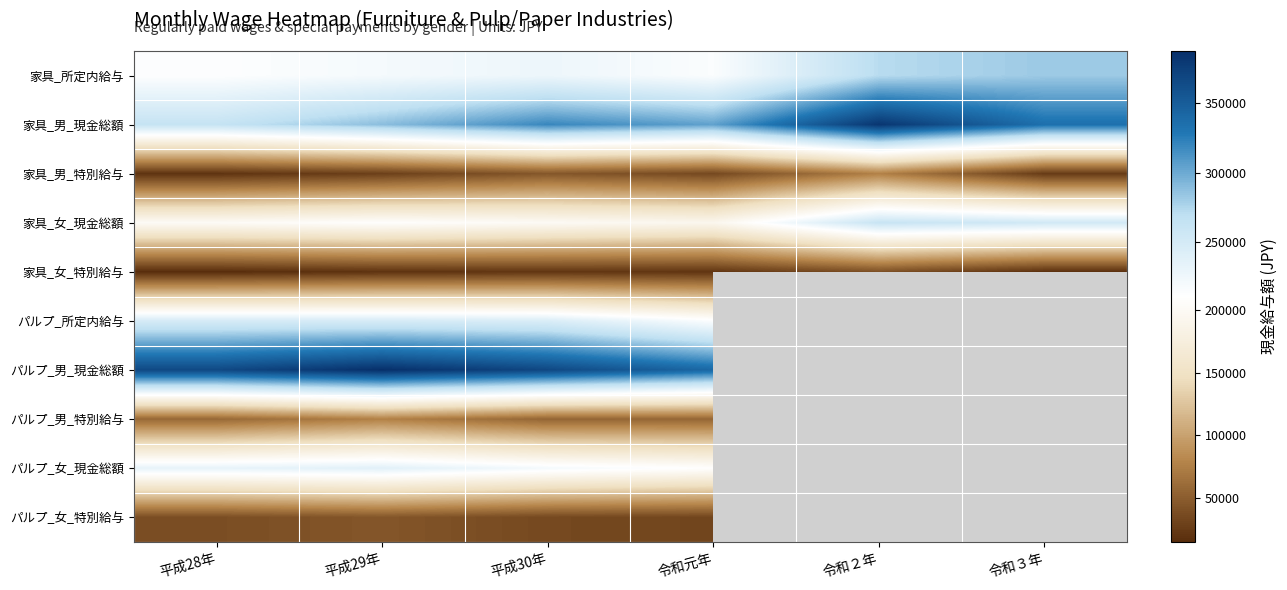

What is the greatest value displayed?

387669.0